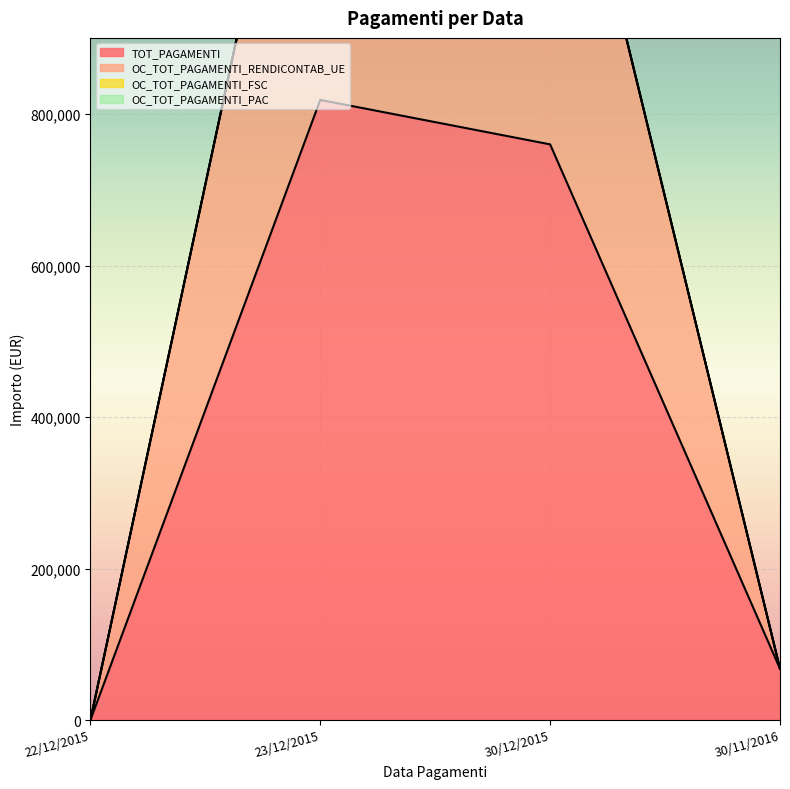

What is the value of the TOT_PAGAMENTI point at the 4th from the left?

67824.5